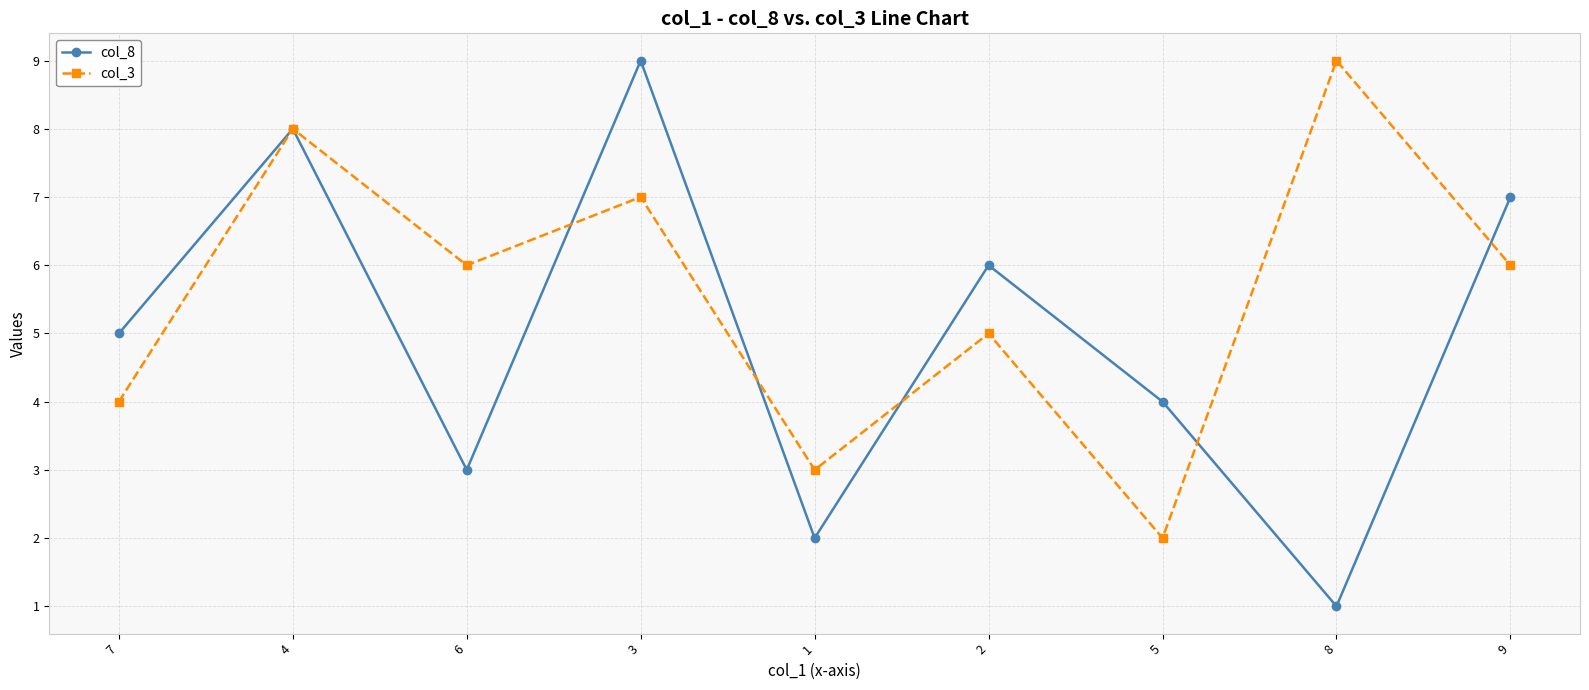

The col_8 series shows 8 at 4. True or false?

True